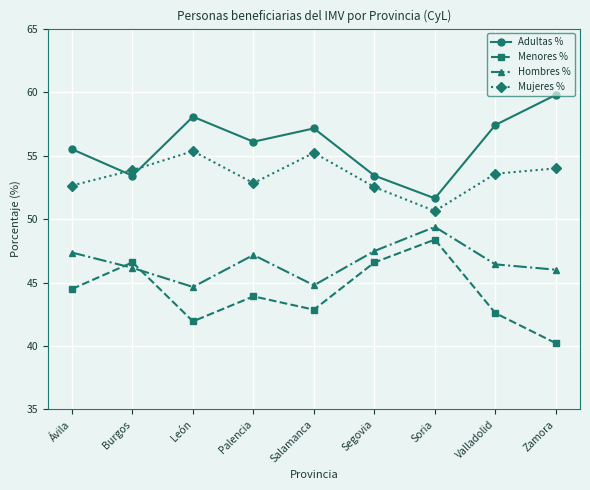

What is the value of the Menores % point at the 8th from the left?

42.6